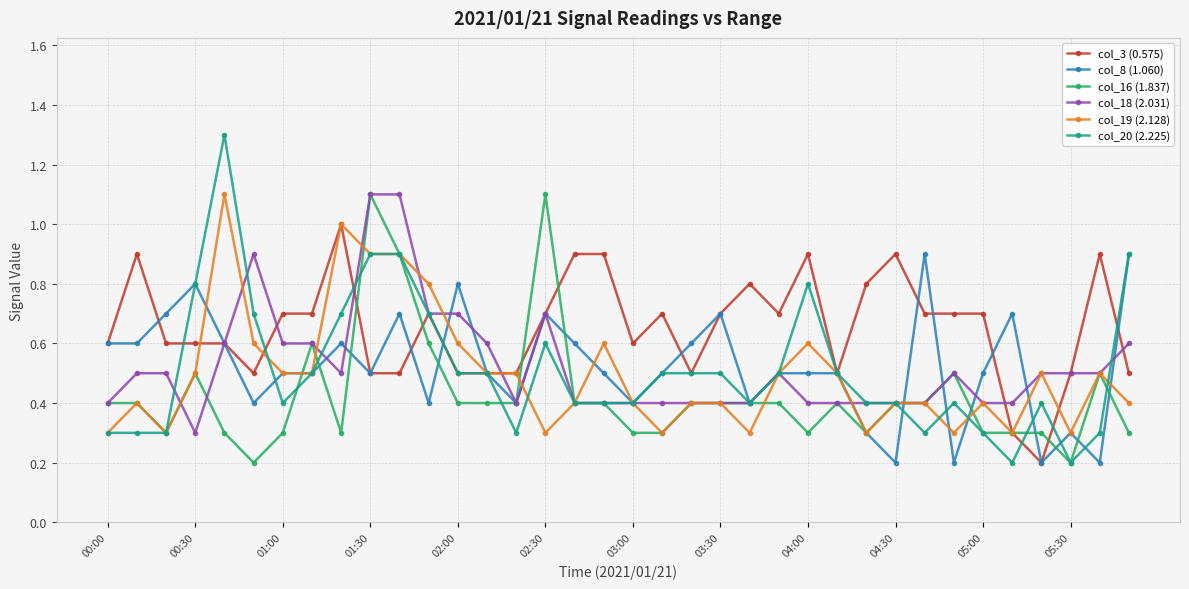

At how many categories does at least one series exceed 0?

36